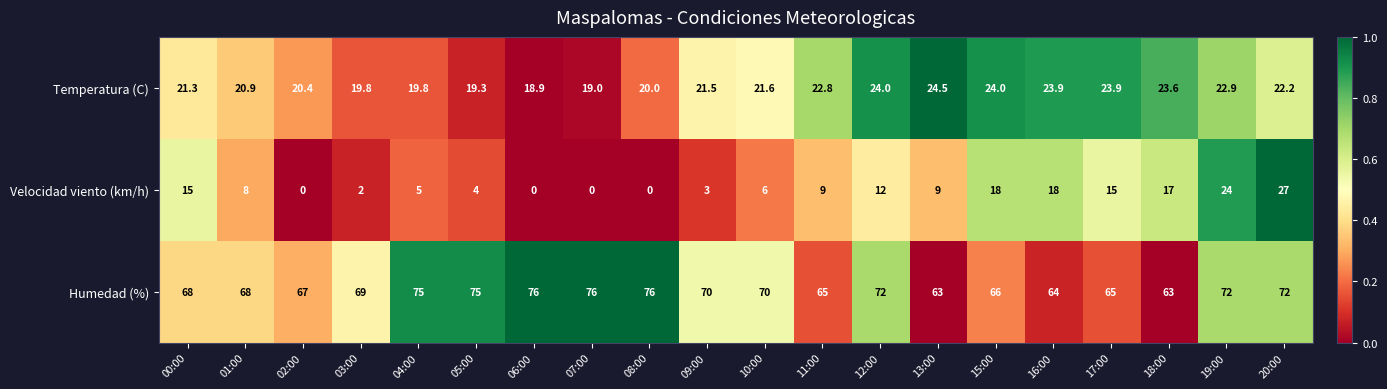

Count the number of data series in this chart.

3